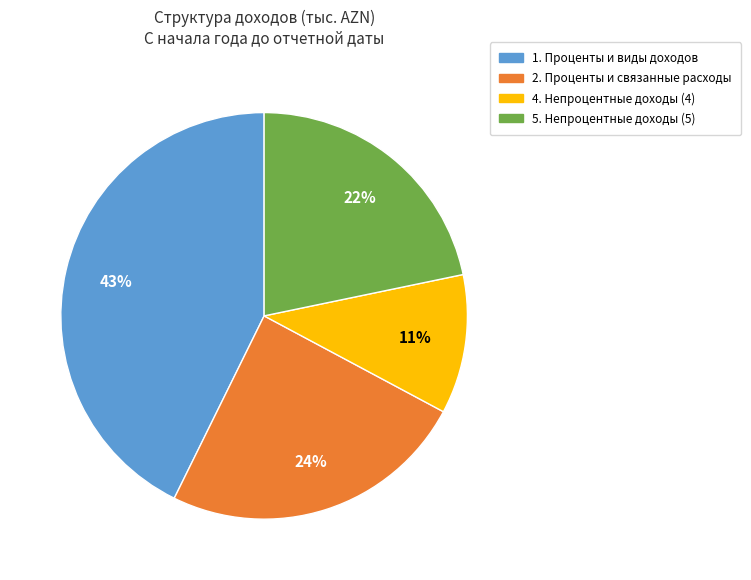

Combined, do 1. Проценты и виды доходов and 5. Непроцентные доходы (5) account for over 50%?

Yes